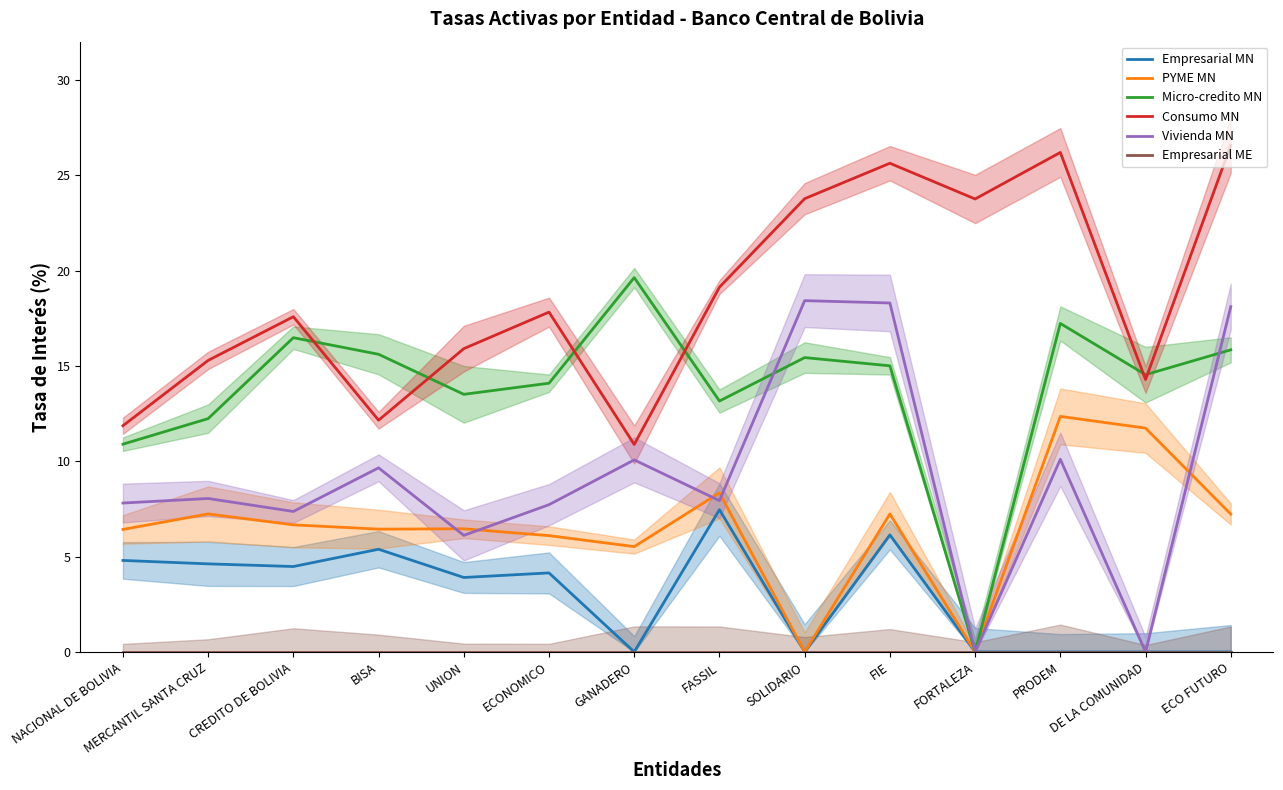

Which series has the widest spread of values?

Micro-credito MN